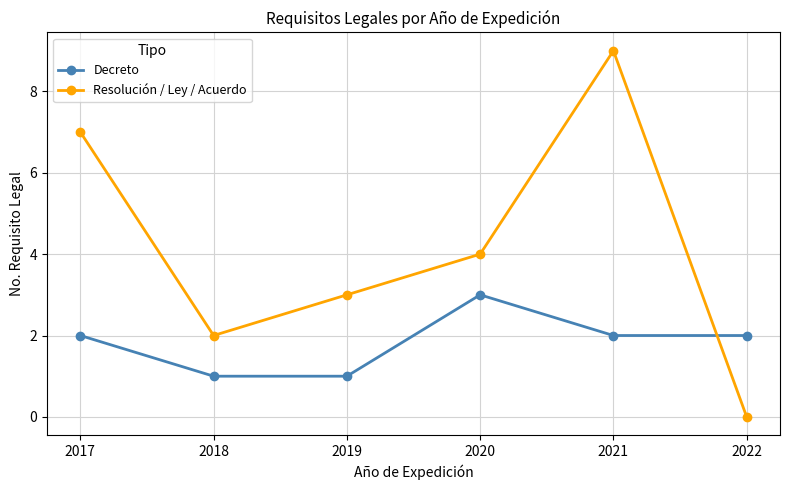

At which category is the sum across all series the highest?

2021